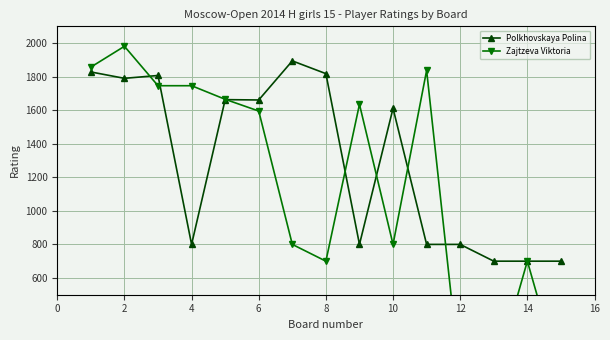

True or false: Polkhovskaya Polina has more than 1 interior local peaks.

True